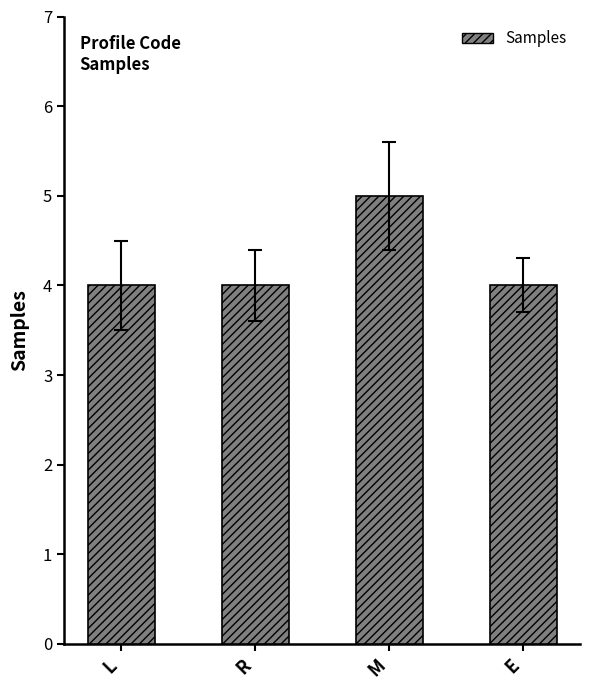

Reading left to right, transcribe all the data shown in this chart.

L=4	R=4	M=5	E=4